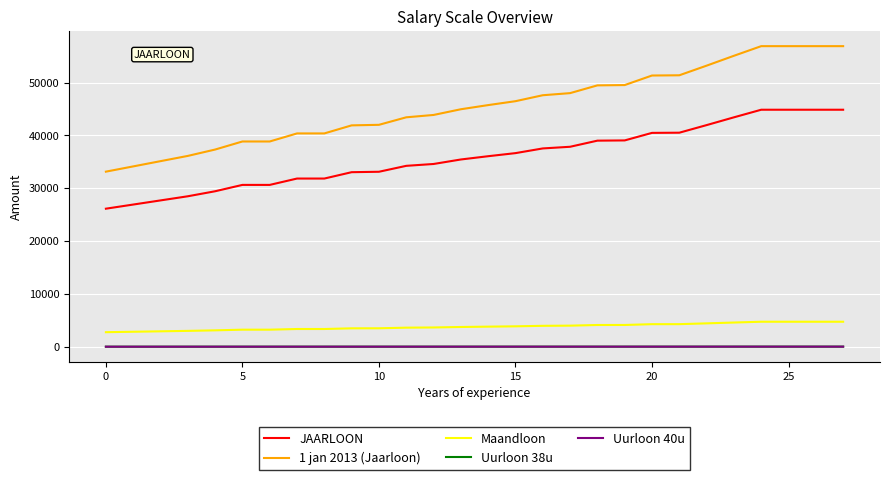

What is the lowest value of the Maandloon series?

2761.4